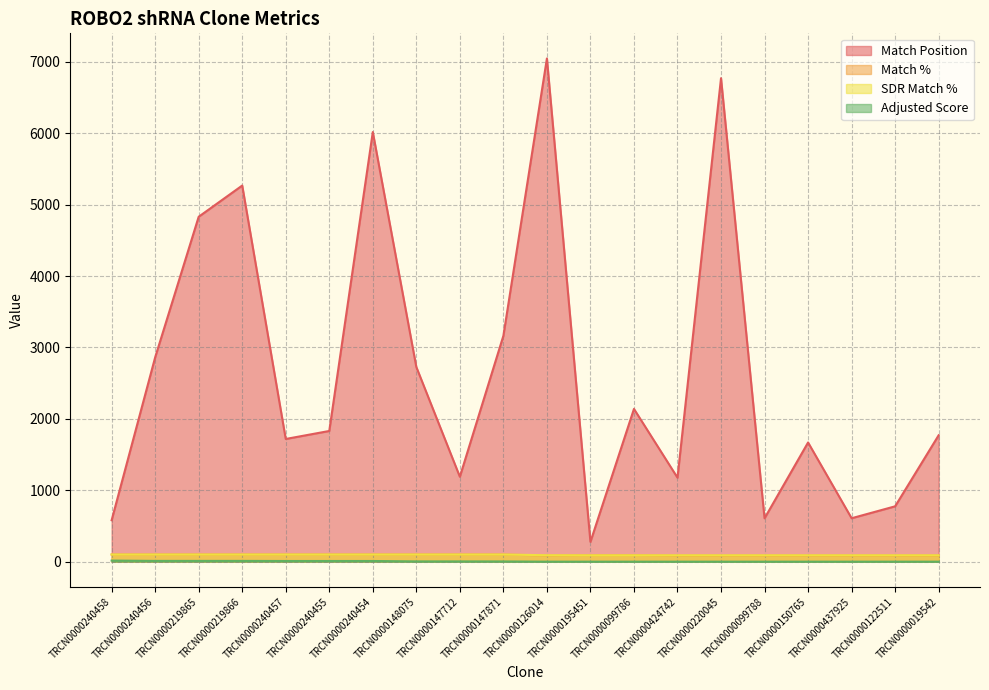

Reading left to right, list all the values displayed in this chart.

Match Position: TRCN0000240458=580.0	TRCN0000240456=2861.0	TRCN0000219865=4830.0	TRCN0000219866=5267.0	TRCN0000240457=1718.0	TRCN0000240455=1830.0	TRCN0000240454=6016.0	TRCN0000148075=2726.0	TRCN0000147712=1189.0	TRCN0000147871=3163.0	TRCN0000126014=7046.0	TRCN0000195451=277.0	TRCN0000099786=2139.0	TRCN0000424742=1176.0	TRCN0000220045=6770.0	TRCN0000099788=607.0	TRCN0000150765=1669.0	TRCN0000437925=608.0	TRCN0000122511=775.0	TRCN0000019542=1770.0
Match %: TRCN0000240458=100.0	TRCN0000240456=100.0	TRCN0000219865=100.0	TRCN0000219866=100.0	TRCN0000240457=100.0	TRCN0000240455=100.0	TRCN0000240454=100.0	TRCN0000148075=100.0	TRCN0000147712=100.0	TRCN0000147871=100.0	TRCN0000126014=86.0	TRCN0000195451=90.0	TRCN0000099786=90.0	TRCN0000424742=85.0	TRCN0000220045=85.0	TRCN0000099788=85.0	TRCN0000150765=85.0	TRCN0000437925=85.0	TRCN0000122511=85.0	TRCN0000019542=85.0
SDR Match %: TRCN0000240458=100.0	TRCN0000240456=100.0	TRCN0000219865=100.0	TRCN0000219866=100.0	TRCN0000240457=100.0	TRCN0000240455=100.0	TRCN0000240454=100.0	TRCN0000148075=100.0	TRCN0000147712=100.0	TRCN0000147871=100.0	TRCN0000126014=90.0	TRCN0000195451=89.0	TRCN0000099786=89.0	TRCN0000424742=89.0	TRCN0000220045=89.0	TRCN0000099788=89.0	TRCN0000150765=89.0	TRCN0000437925=89.0	TRCN0000122511=89.0	TRCN0000019542=89.0
Adjusted Score: TRCN0000240458=15.1	TRCN0000240456=10.5	TRCN0000219865=10.5	TRCN0000219866=10.5	TRCN0000240457=9.2	TRCN0000240455=9.2	TRCN0000240454=9.2	TRCN0000148075=3.5	TRCN0000147712=3.5	TRCN0000147871=2.8	TRCN0000126014=0.0	TRCN0000195451=0.0	TRCN0000099786=0.0	TRCN0000424742=0.0	TRCN0000220045=0.0	TRCN0000099788=0.0	TRCN0000150765=0.0	TRCN0000437925=0.0	TRCN0000122511=0.0	TRCN0000019542=0.0